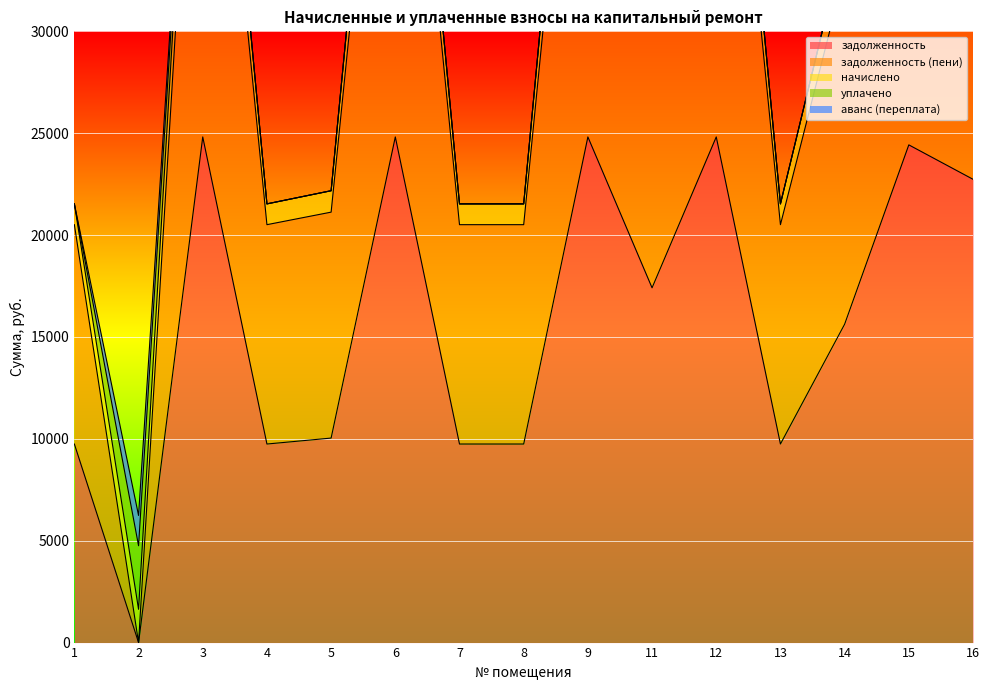

Rank the series at 9 from lowest to highest value.

уплачено, аванс (переплата), начислено, задолженность, задолженность (пени)